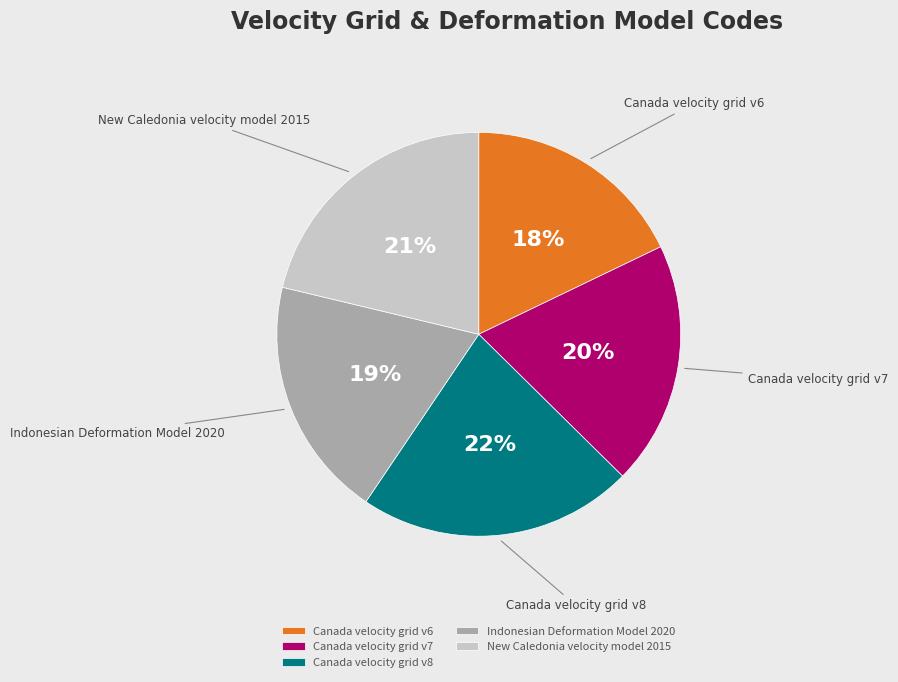

Which category has the biggest portion of the pie?

Canada velocity grid v8